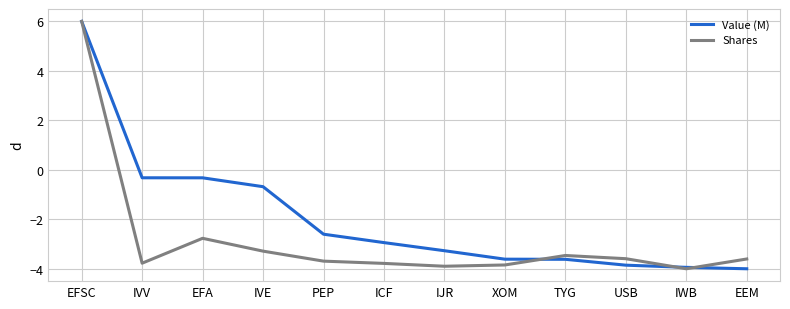

Rank the series by their average value, from highest to lowest.

Value (M), Shares